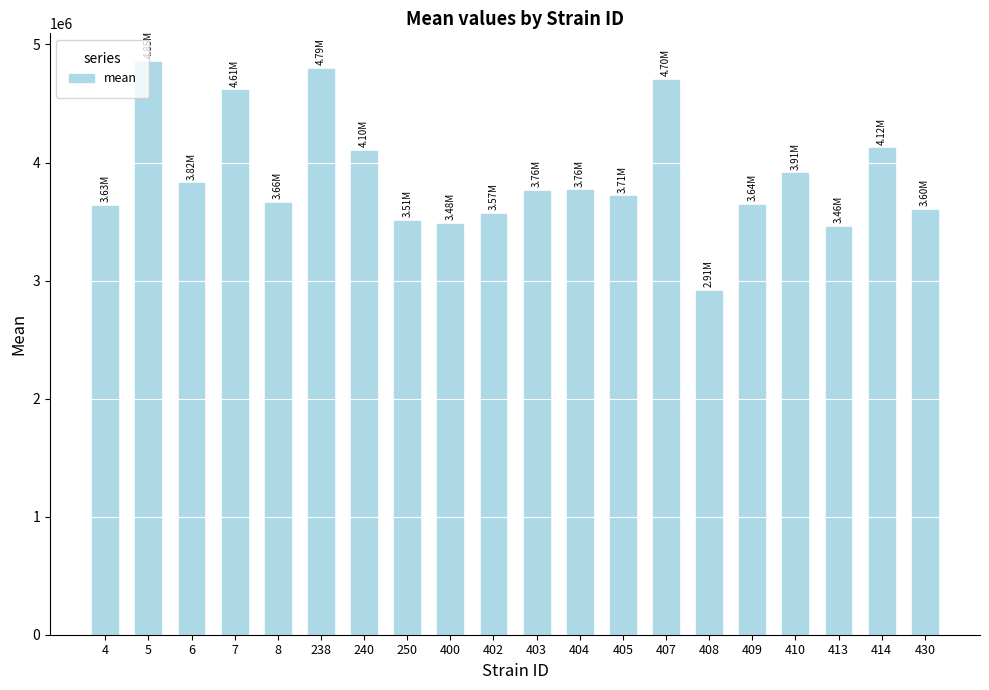

What is the ratio of the value at 250 to the value at 405?

0.9